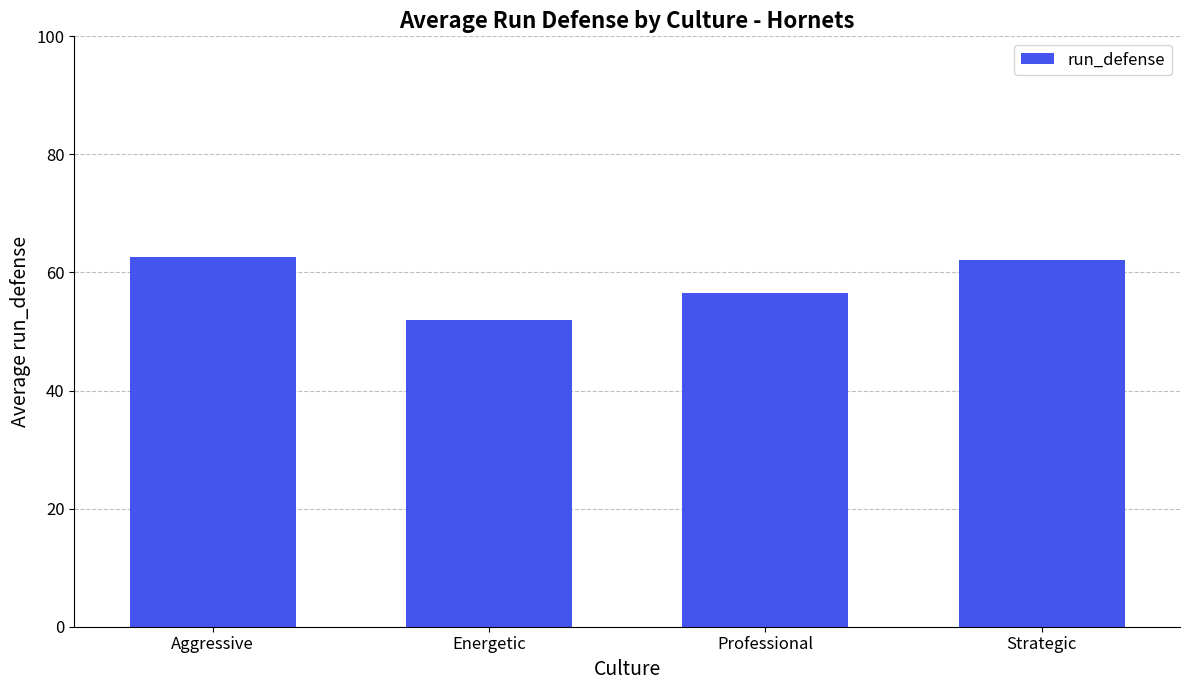

What is the difference between the second highest and second lowest values?

5.5